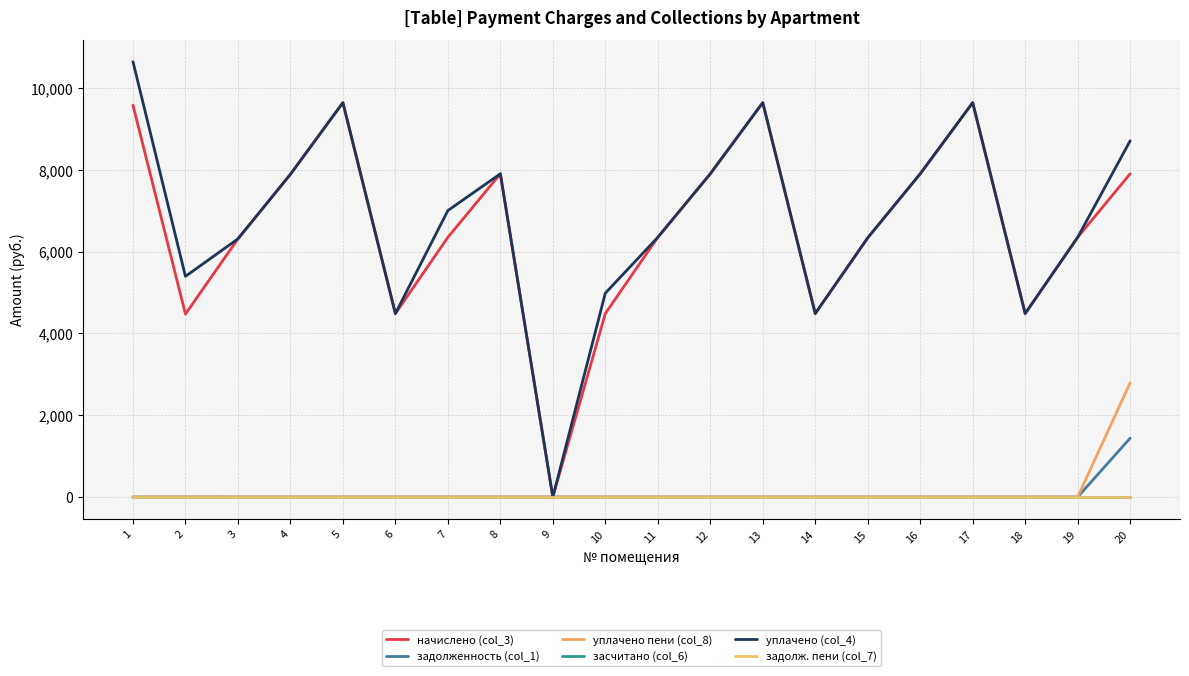

How many lines are shown in the chart?

6